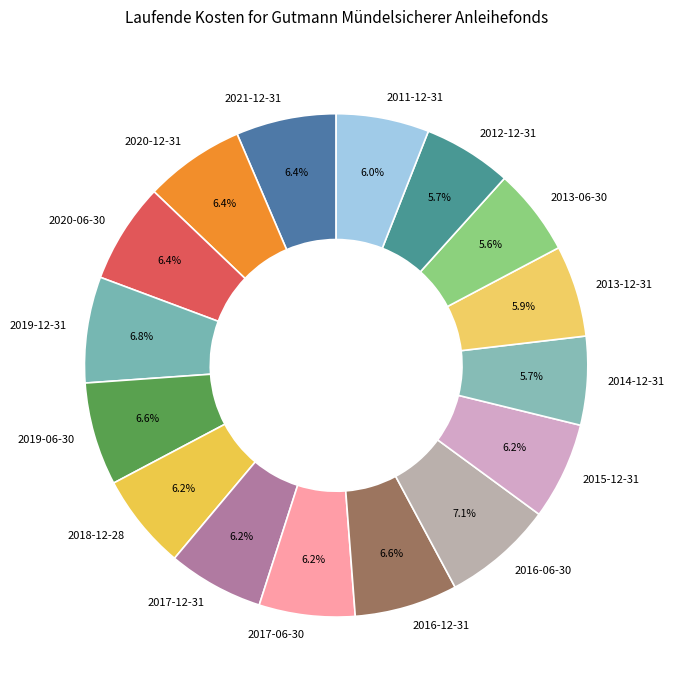

Which has a higher value, 2014-12-31 or 2021-12-31?

2021-12-31